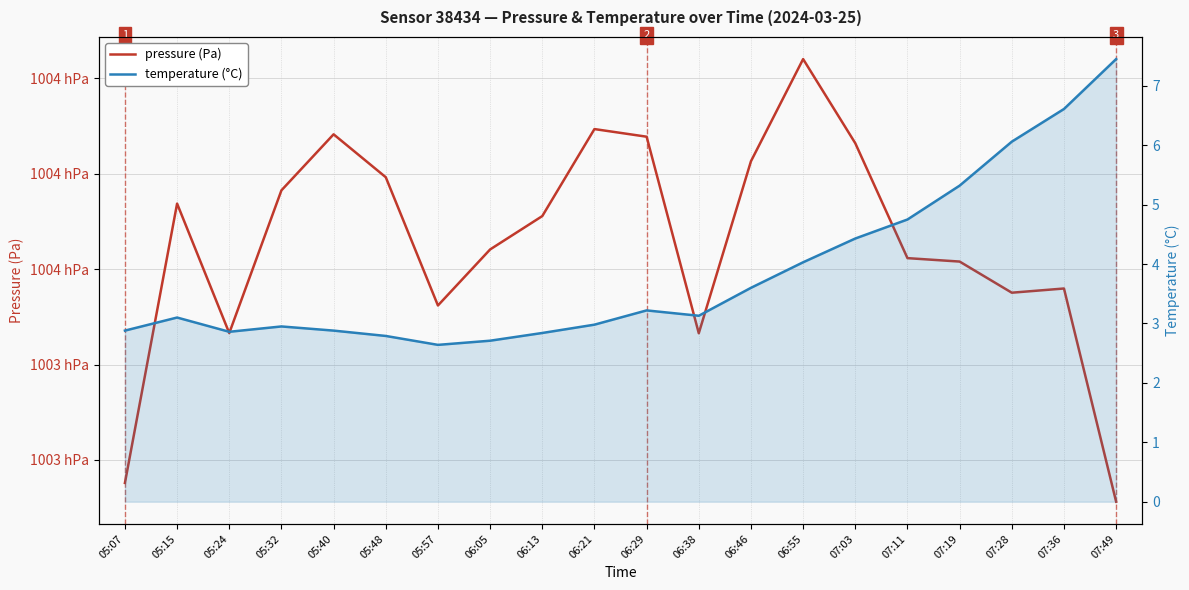

How many values in the pressure series are below 100371?

10